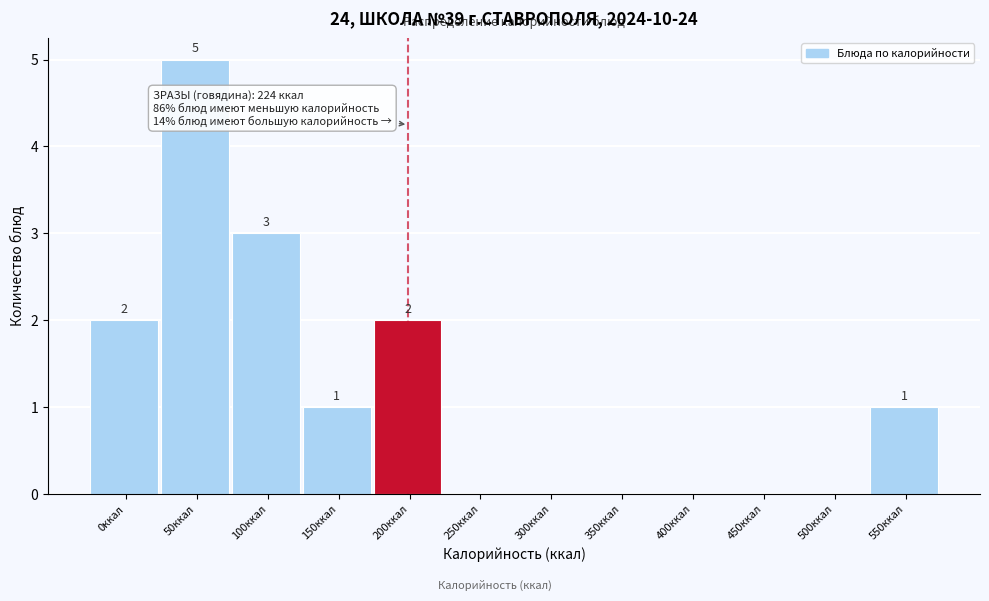

Reading left to right, transcribe all the data shown in this chart.

0ккал=2	50ккал=5	100ккал=3	150ккал=1	200ккал=2	250ккал=0	300ккал=0	350ккал=0	400ккал=0	450ккал=0	500ккал=0	550ккал=1